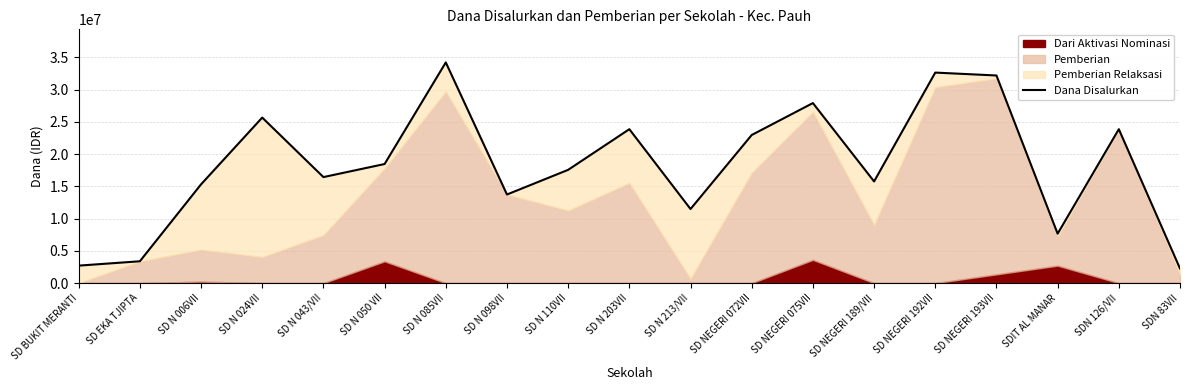

Reading left to right, transcribe all the data shown in this chart.

SD BUKIT MERANTI=2700000	SD EKA TJIPTA=3375000	SD N 006VII=15300000	SD N 024VII=25650000	SD N 043/VII=16425000	SD N 050 VII=18450000	SD N 085VII=34200000	SD N 098VII=13725000	SD N 110VII=17550000	SD N 203VII=23850000	SD N 213/VII=11475000	SD NEGERI 072VII=22950000	SD NEGERI 075VII=27900000	SD NEGERI 189/VII=15750000	SD NEGERI 192VII=32625000	SD NEGERI 193VII=32175000	SDIT AL MANAR=7650000	SDN 126/VII=23850000	SDN 83VII=2250000